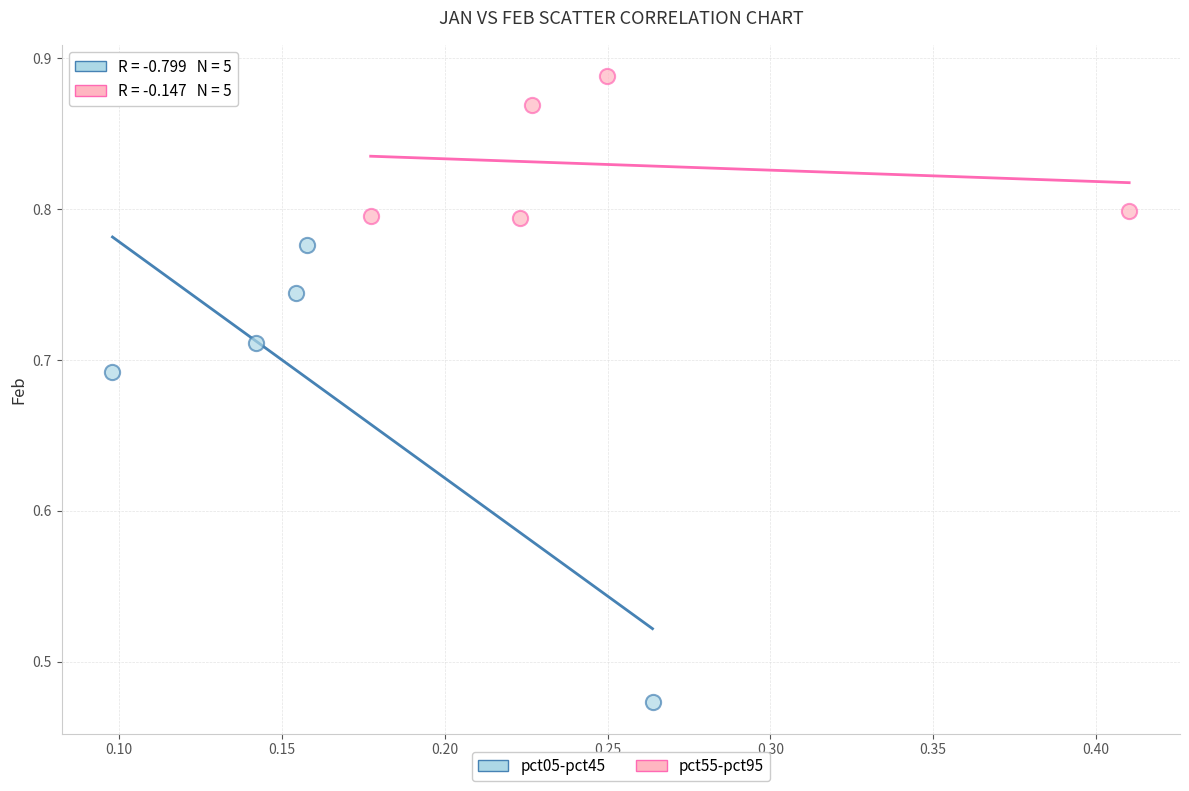

Which series has the largest Y range (max minus min)?

pct05-pct45